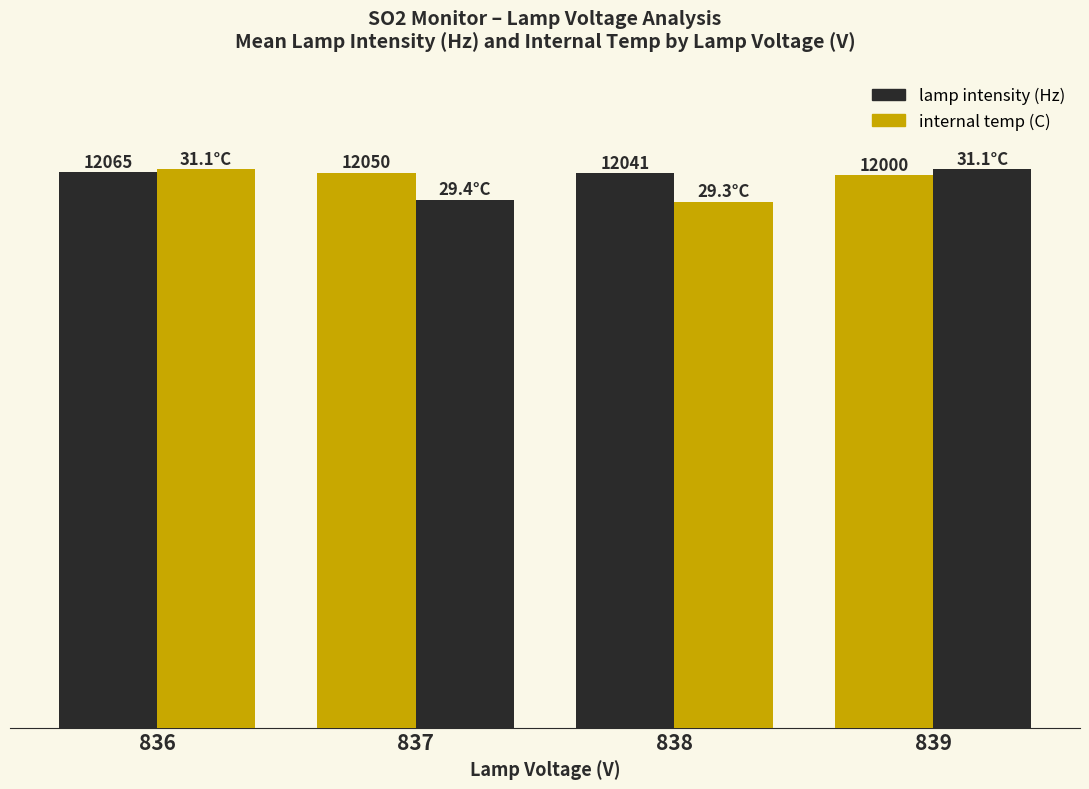

At which category does the chart reach its peak across all series?

836